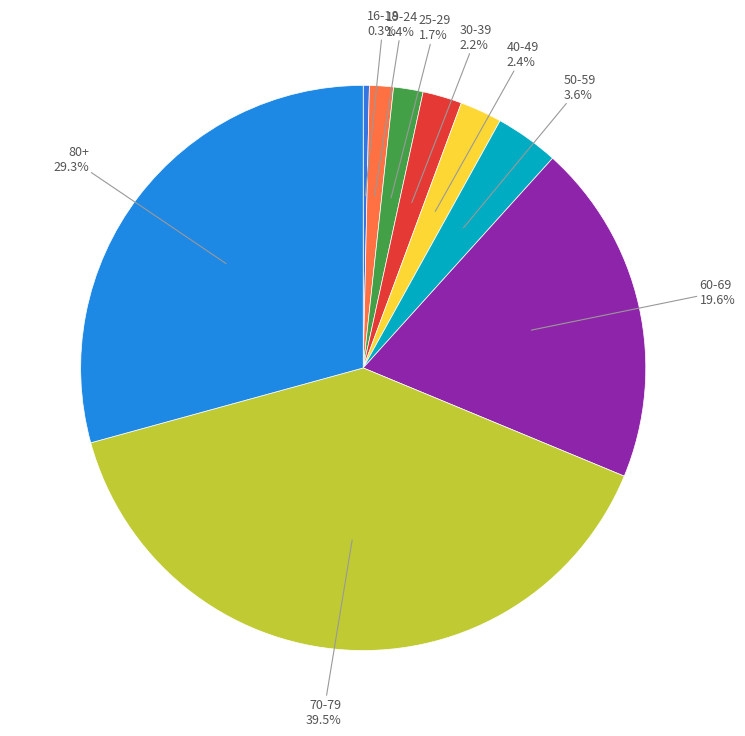

To the nearest percent, what is the combined percentage of 50-59 and 16-18?

4%